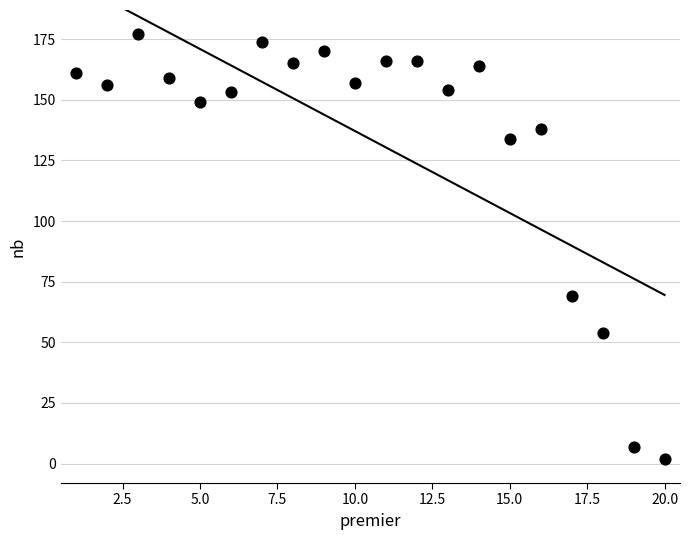

What Y value in the scatter plot is closest to 89?

69